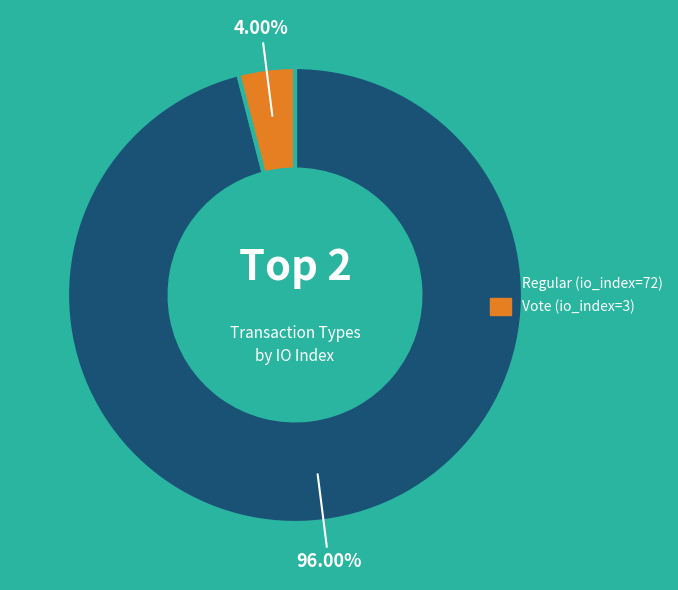

Between Regular (io_index=72) and Vote (io_index=3), which is larger?

Regular (io_index=72)